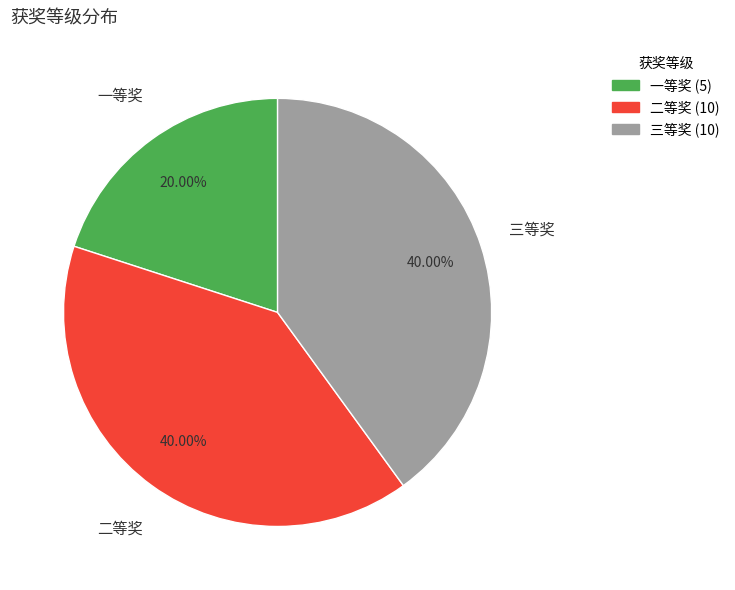

To the nearest percent, what portion does 一等奖 represent?

20%